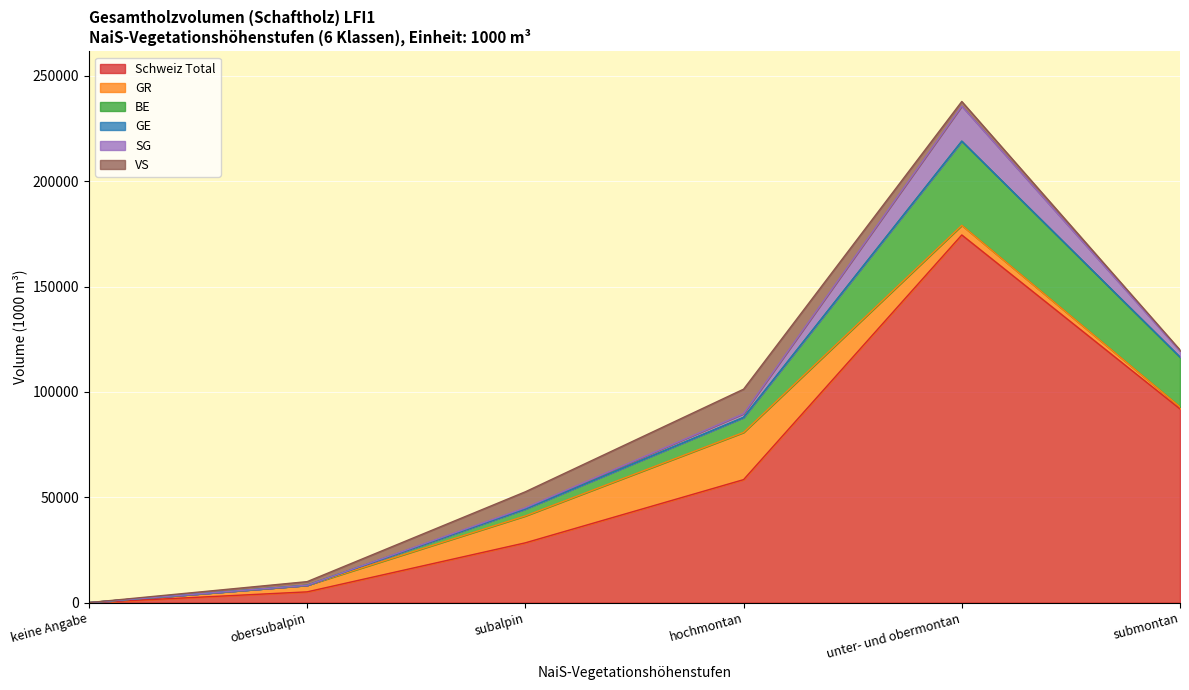

True or false: SG and Schweiz Total cross at least once.

False